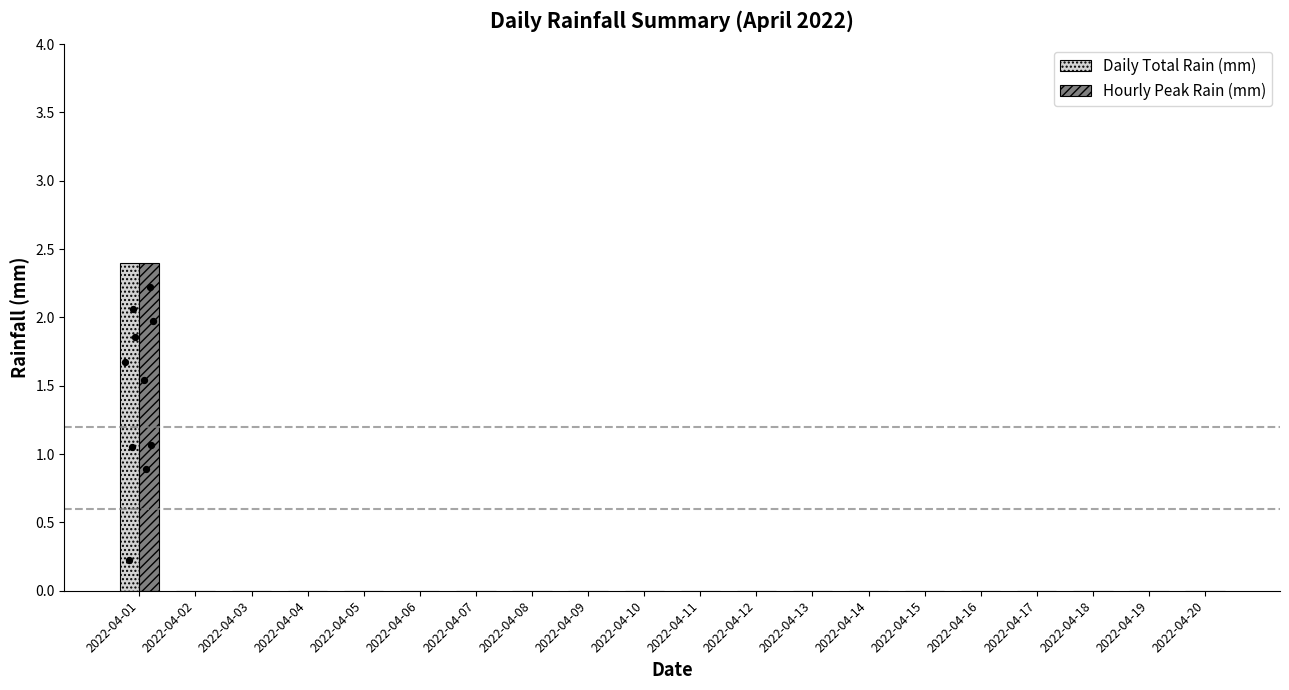

Which series has the widest spread of Y values?

Daily Total Rain (mm)